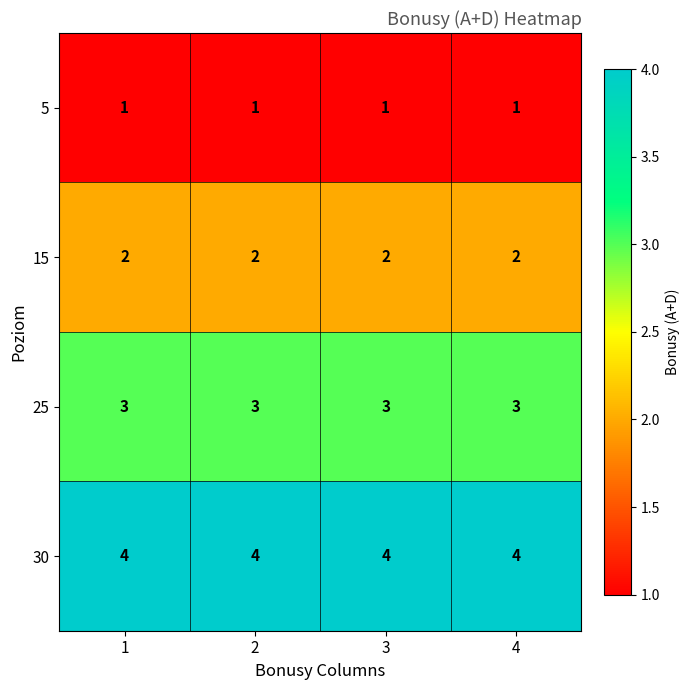

What is the spread (max minus min) of values at 3?

3